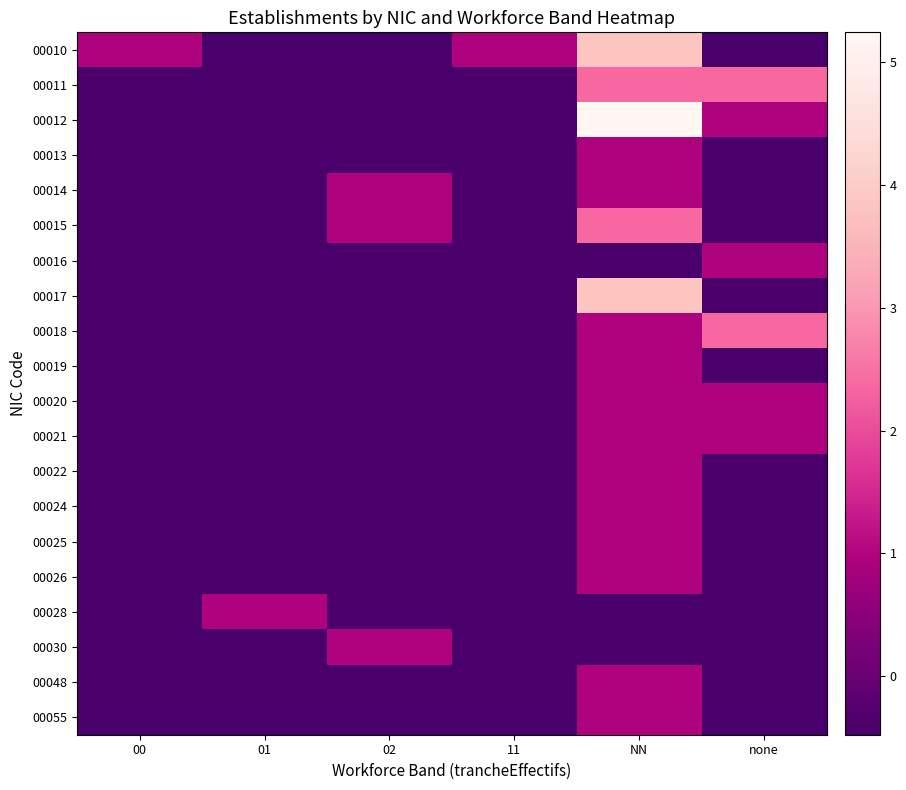

Which label corresponds to the largest value in the chart?

NN